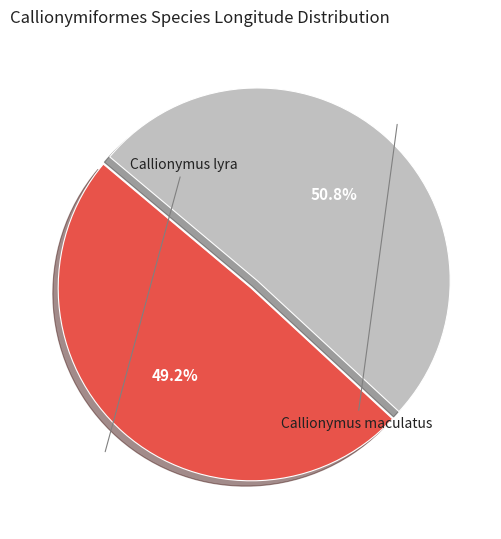

Which slice represents more than half of the pie?

Callionymus maculatus